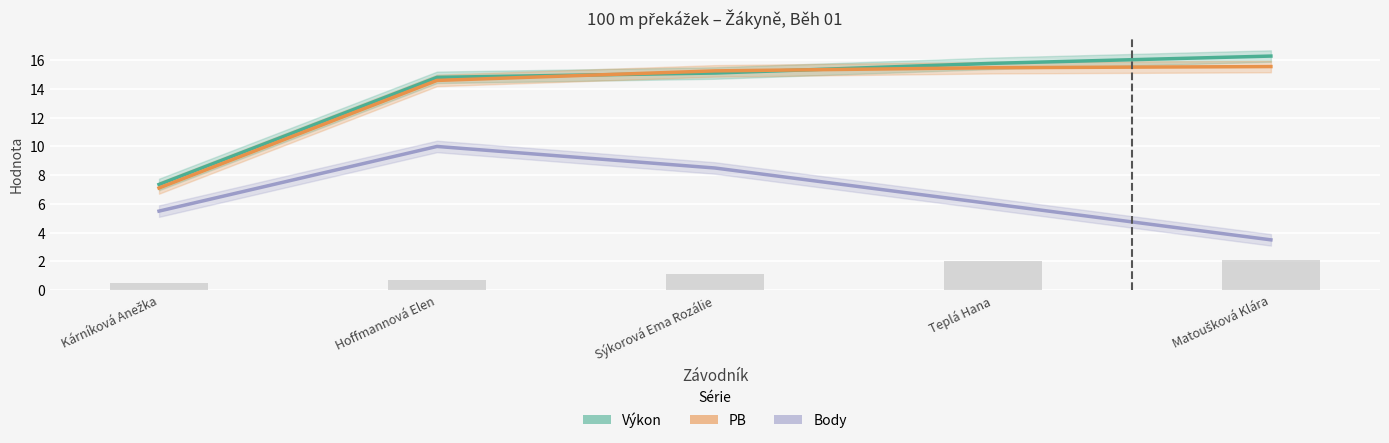

Is the value of PB at Matoušková Klára greater than the value of Body at Teplá Hana?

Yes